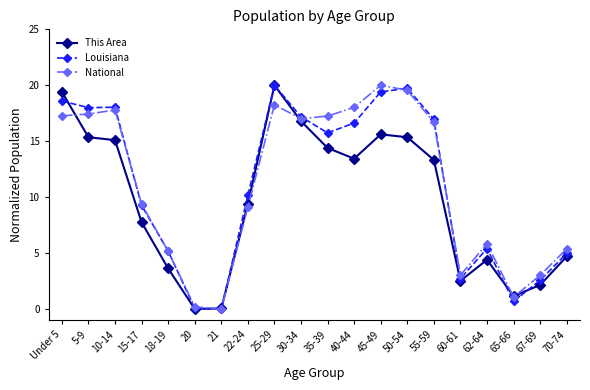

The value of Louisiana at 67-69 is 2.6. True or false?

True